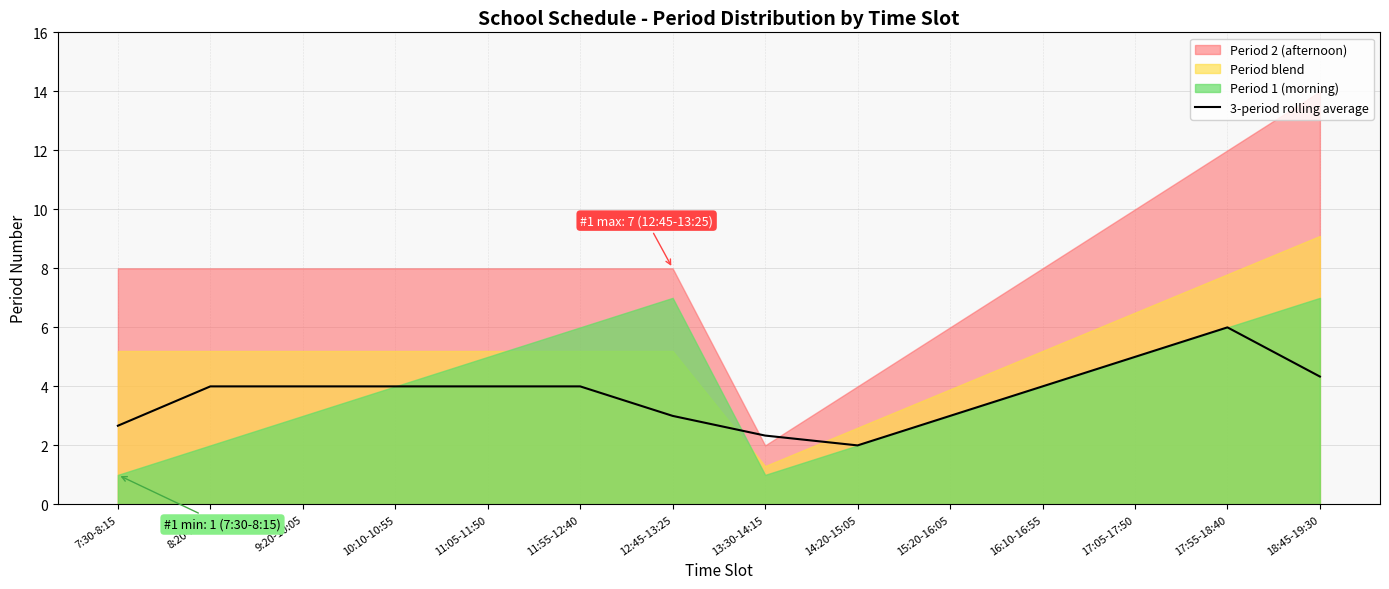

Approximately how many times larger is the value at 7:30-8:15 compared to 16:10-16:55?

0.7